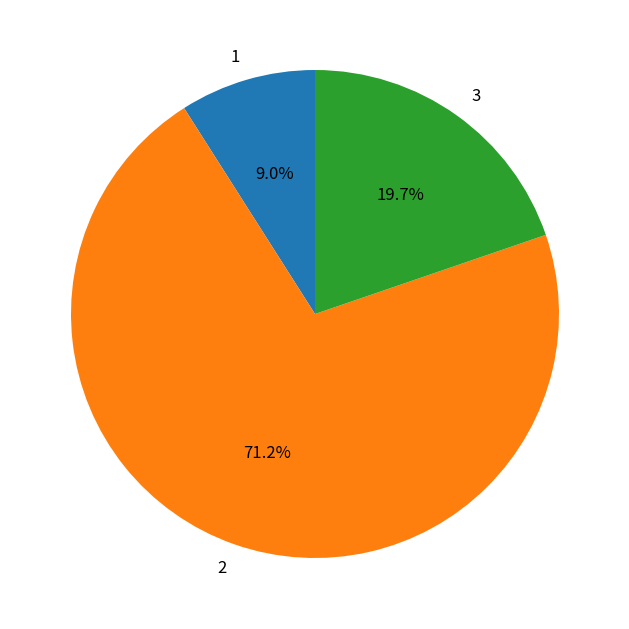

To the nearest percent, what is the combined percentage of 1 and 2?

80%